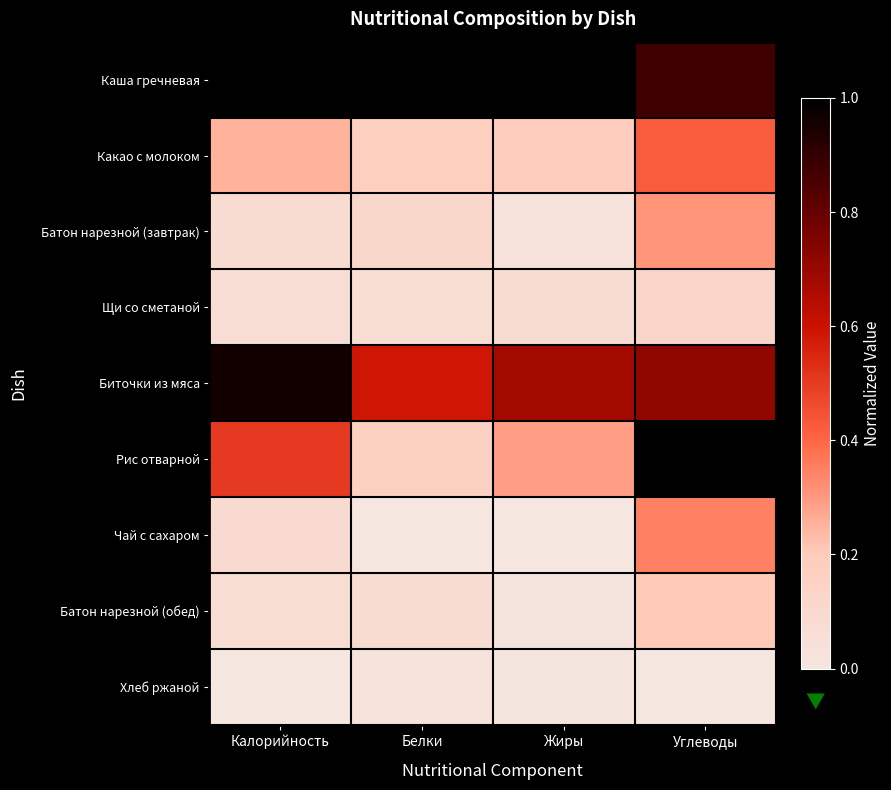

List the series in order of their peak value, highest first.

Каша гречневая, Рис отварной, Биточки из мяса, Какао с молоком, Чай с сахаром, Батон нарезной (завтрак), Батон нарезной (обед), Щи со сметаной, Хлеб ржаной